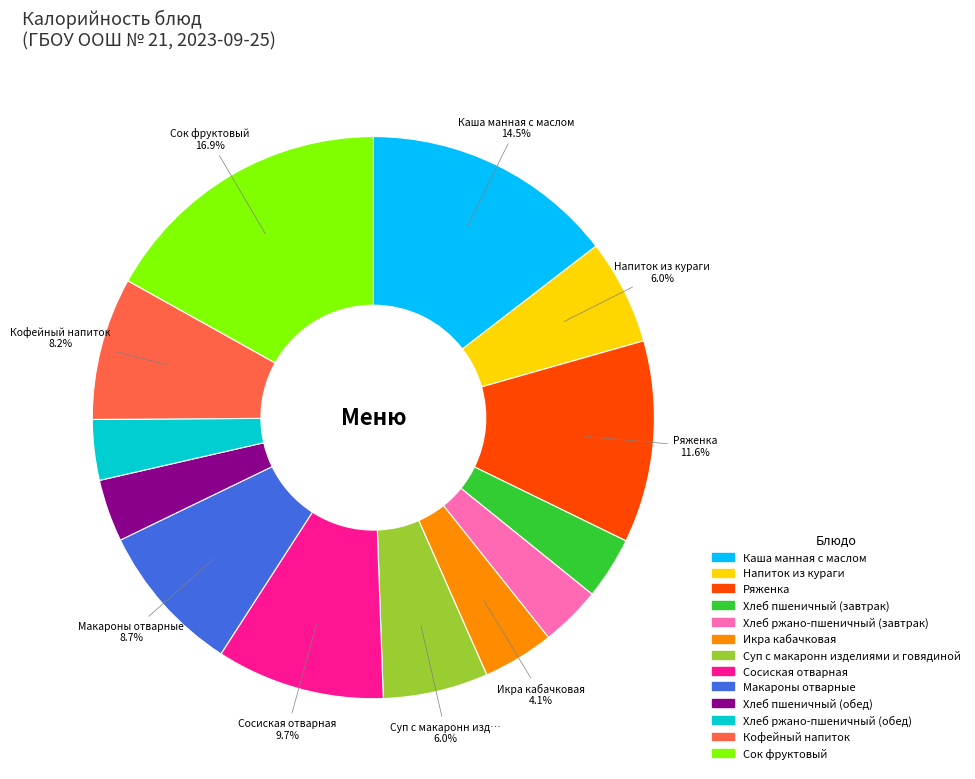

To the nearest percent, what is the combined percentage of Сосиская отварная and Напиток из кураги?

16%